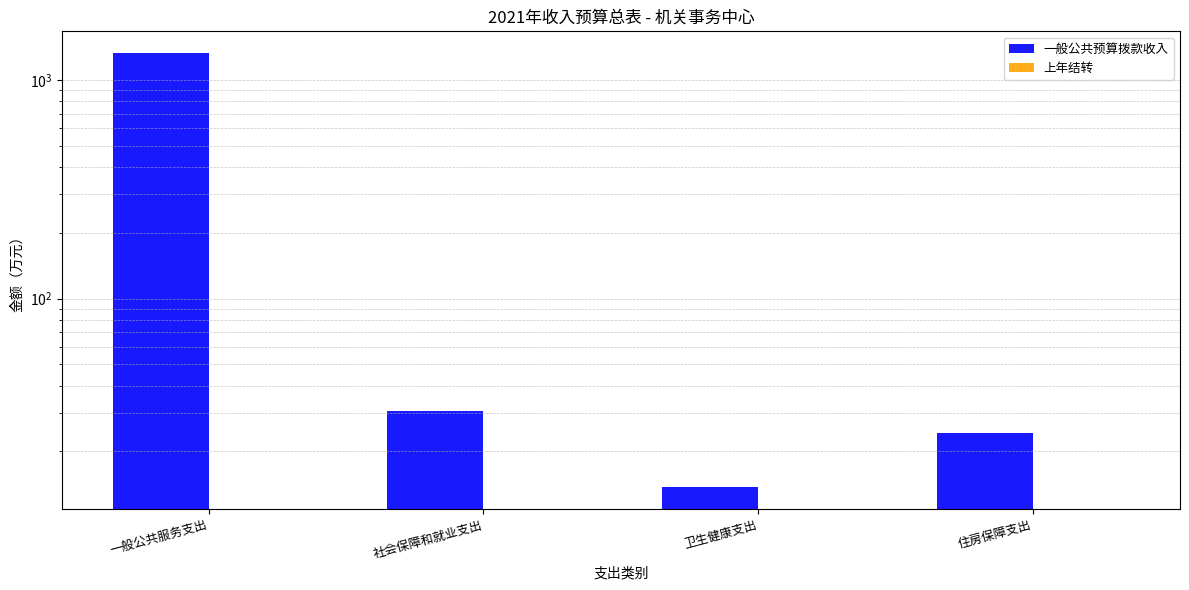

What is the value of the 一般公共预算拨款收入 bar at the 4th from the left?

24.3